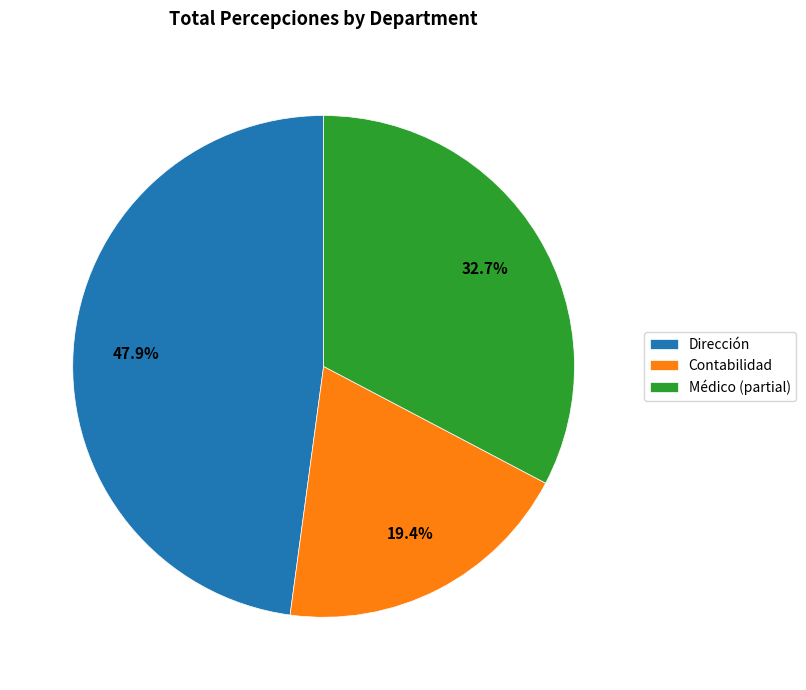

How many slices are in this pie chart?

3